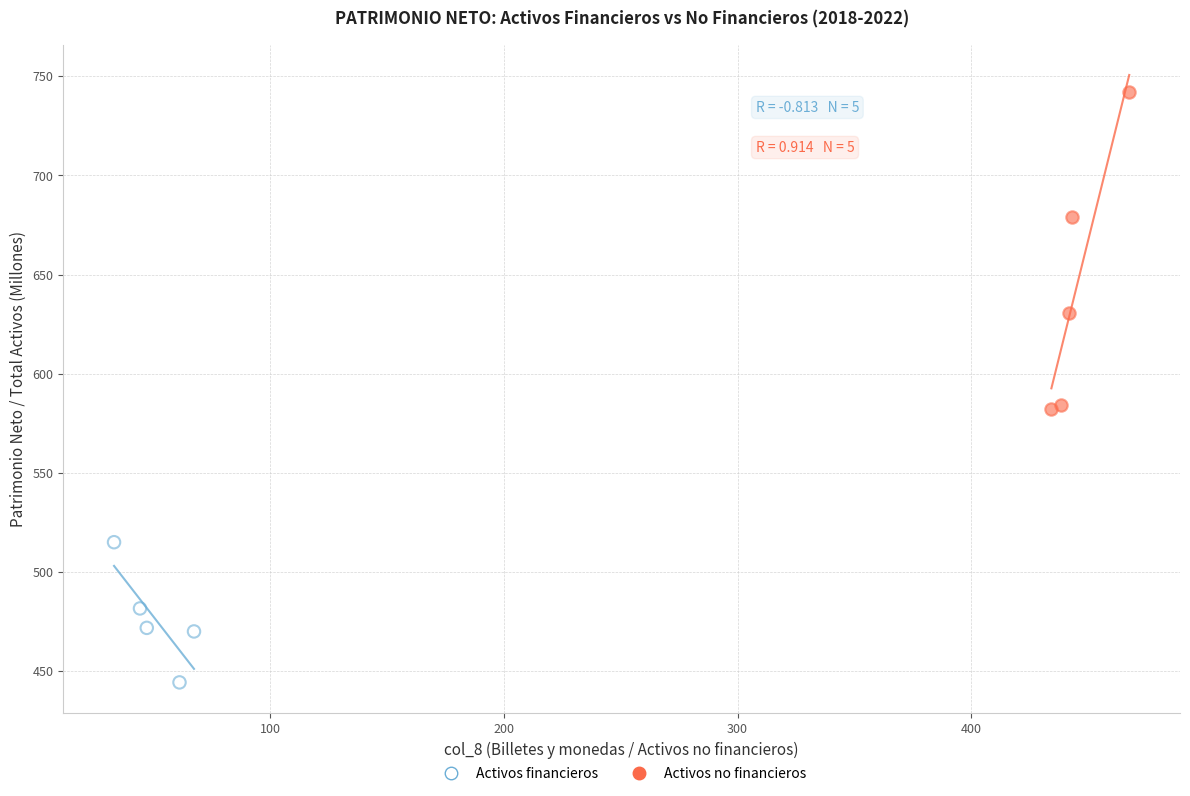

Which series contains the highest Y value?

Activos no financieros